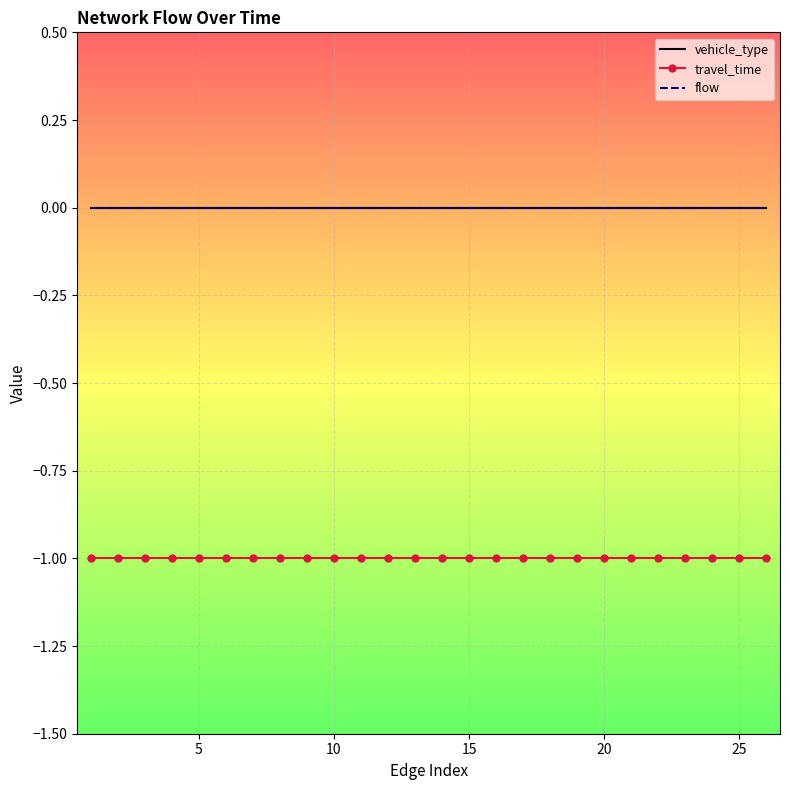

True or false: vehicle_type and travel_time cross at least once.

False